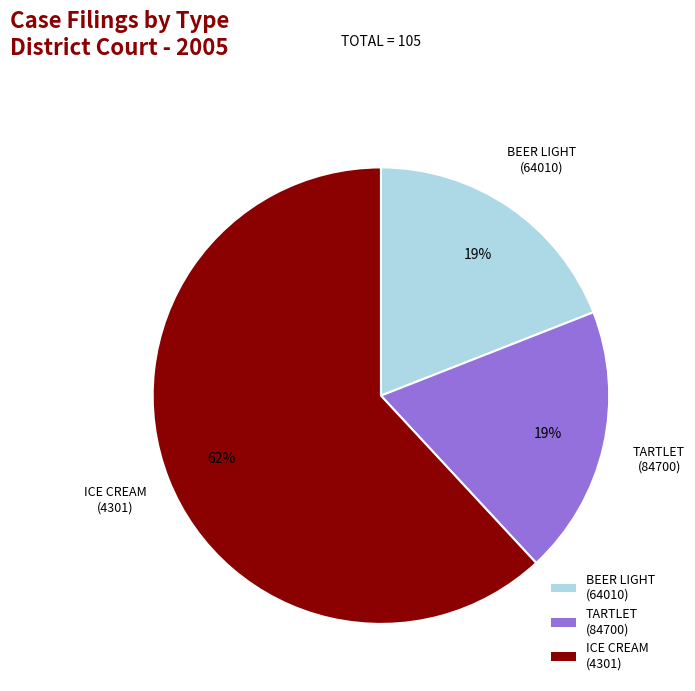

What is the largest slice in the pie chart?

ICE CREAM (4301)